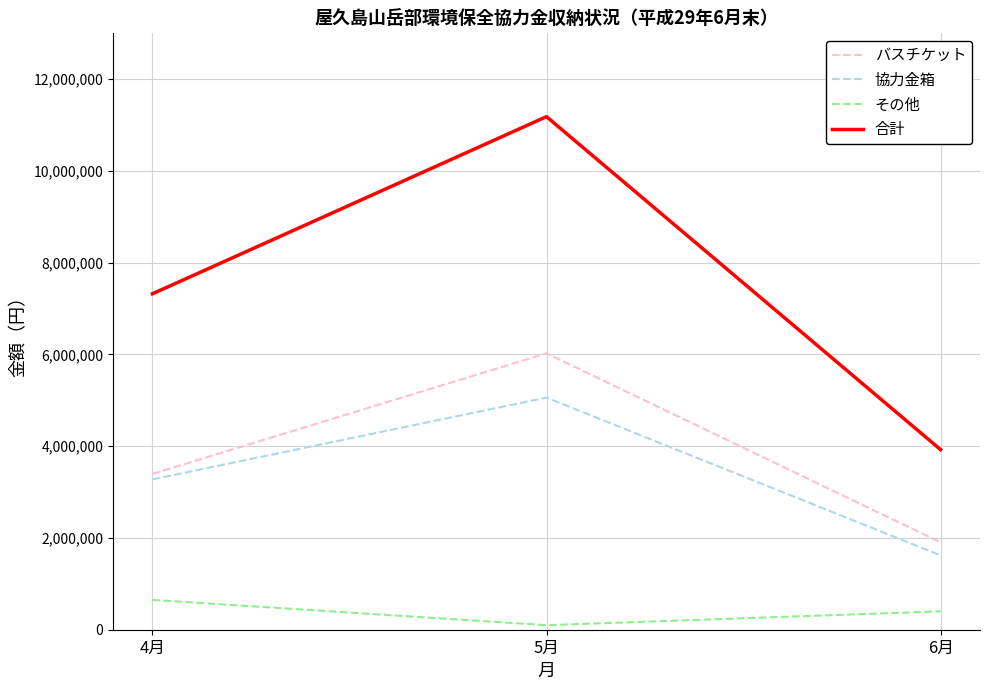

What is the total value across all series at 6月?

7851744